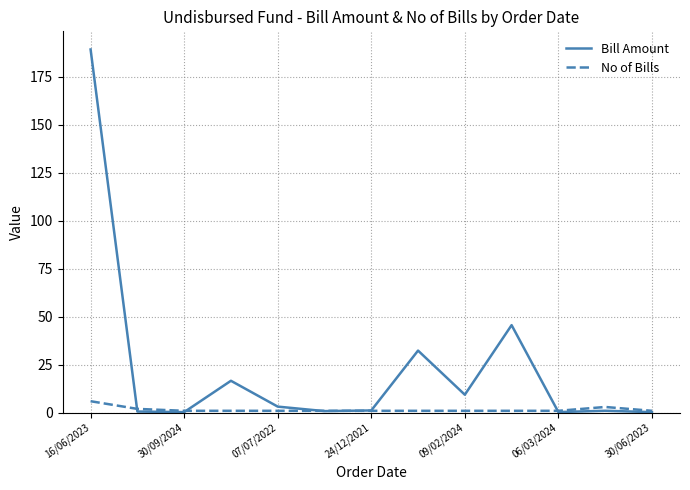

List the series in order of their peak value, lowest first.

No of Bills, Bill Amount